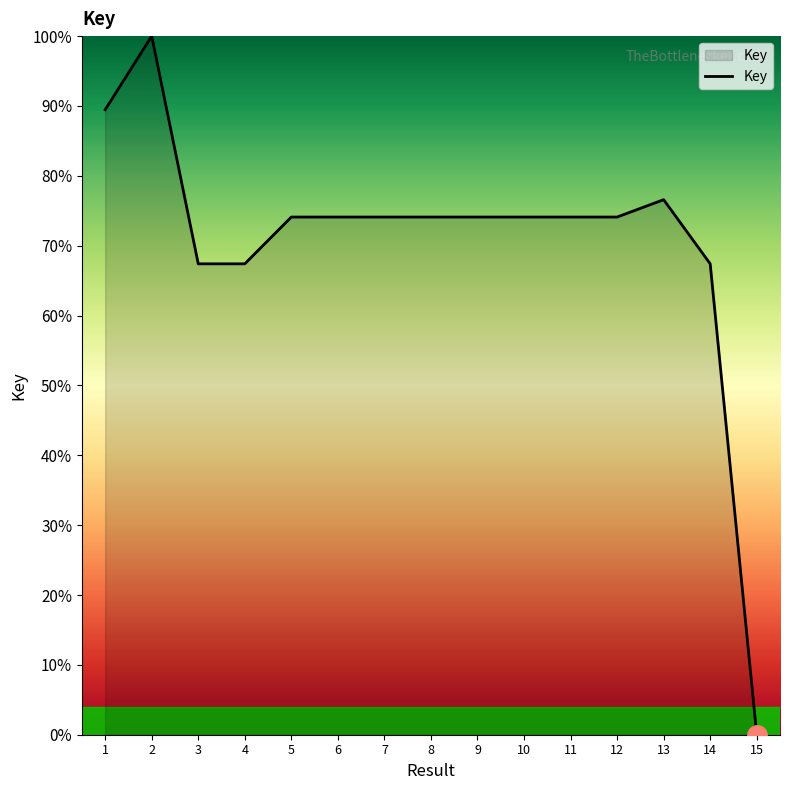

Read the value at 8.

74.1